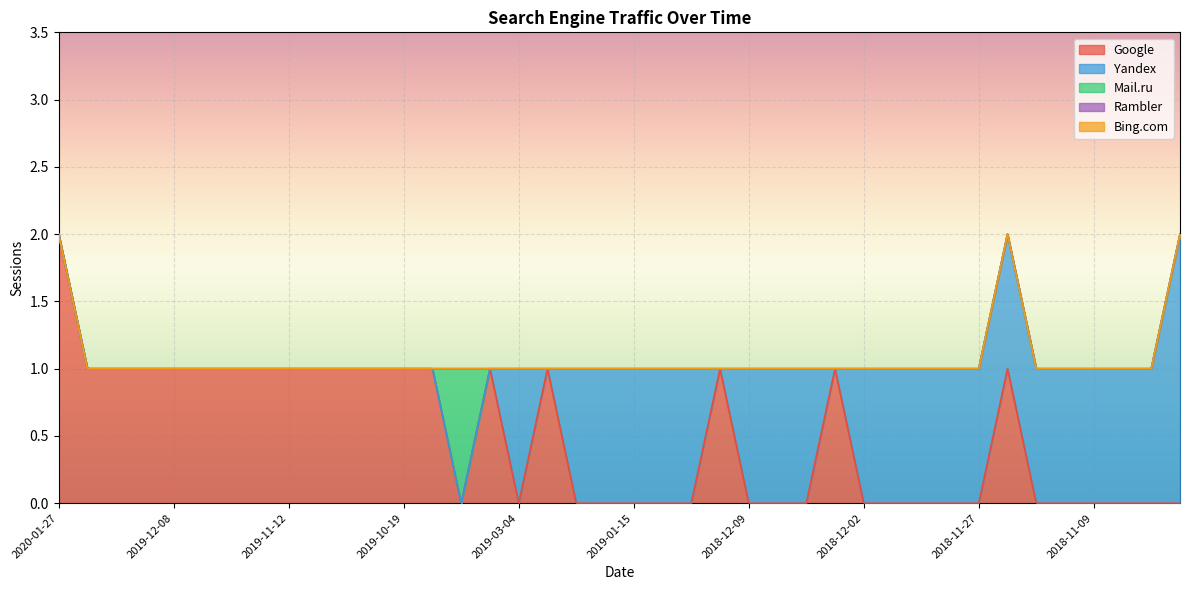

What is the label of the 40th point from the right?

2020-01-27